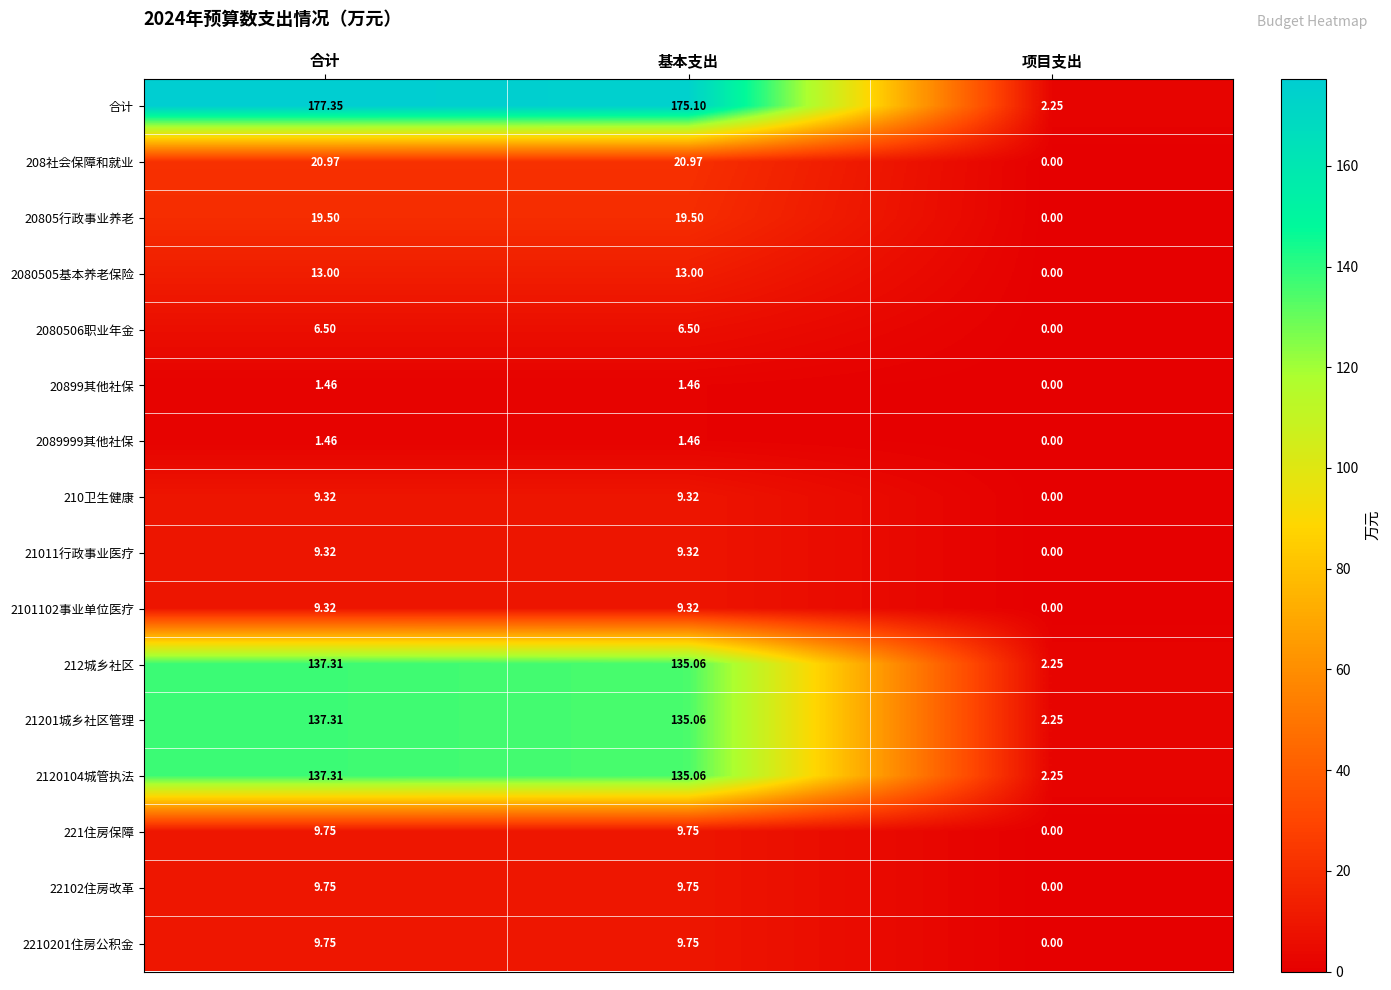

Where is 21011行政事业医疗 nearest to the value 4?

项目支出